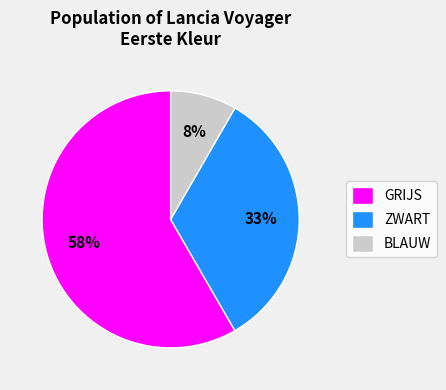

Combined, do ZWART and GRIJS account for over 50%?

Yes